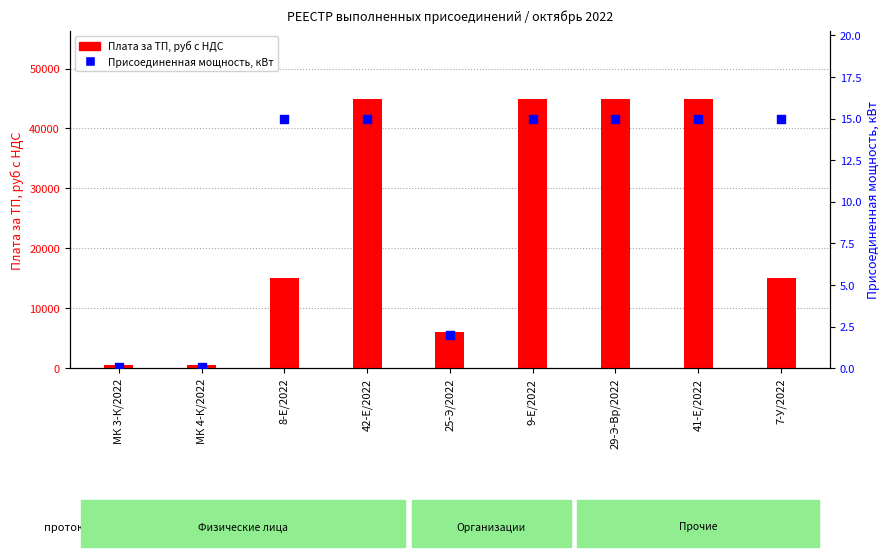

Is the value of Присоединенная мощность, кВт at 8-Е/2022 greater than the value of Плата за ТП, руб с НДС at 9-Е/2022?

No